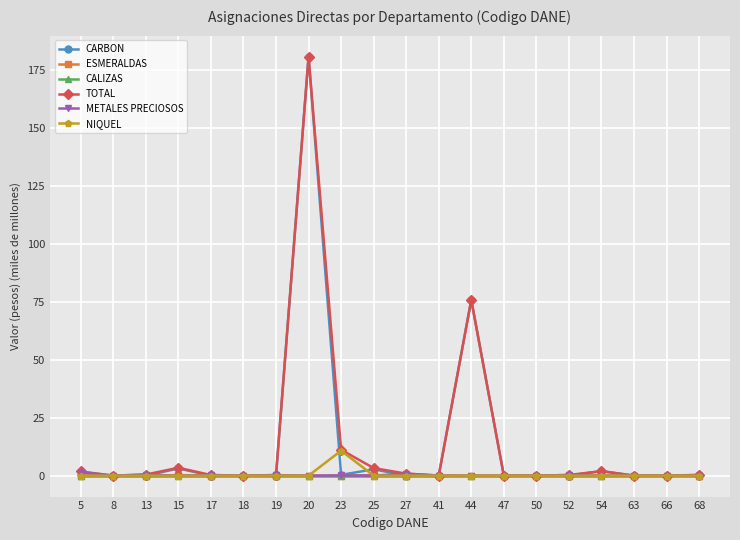

True or false: ESMERALDAS has a value of 0.0 at 44.

True